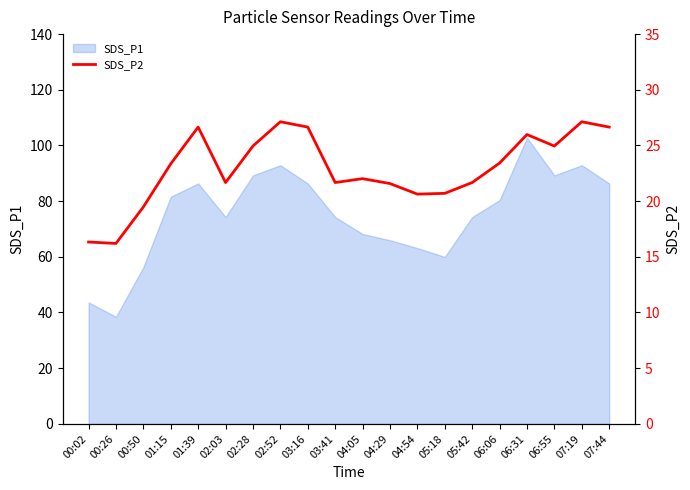

Reading left to right, transcribe all the data shown in this chart.

00:02=16.3	00:26=16.2	00:50=19.5	01:15=23.4	01:39=26.6	02:03=21.7	02:28=24.9	02:52=27.1	03:16=26.6	03:41=21.7	04:05=22.0	04:29=21.6	04:54=20.6	05:18=20.7	05:42=21.7	06:06=23.4	06:31=26.0	06:55=24.9	07:19=27.1	07:44=26.6